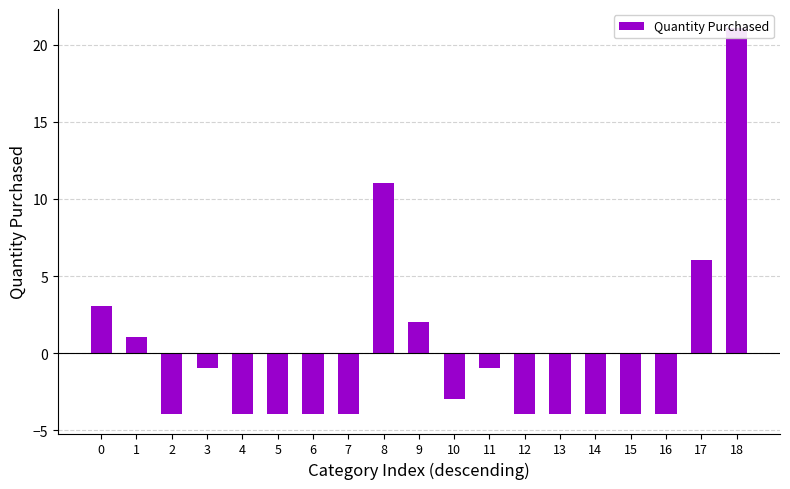

Are the bars grouped side by side (vs. stacked)?

No